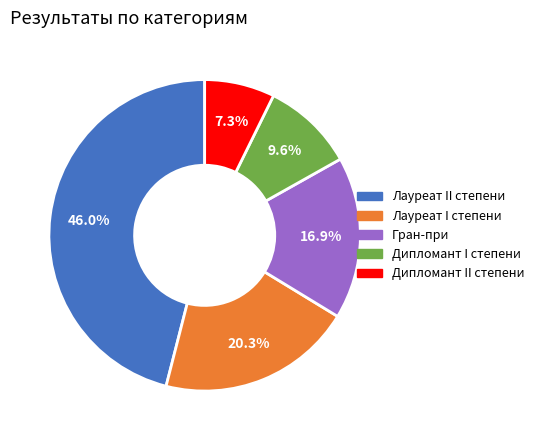

To the nearest percent, what percentage of the pie is Лауреат I степени?

20%